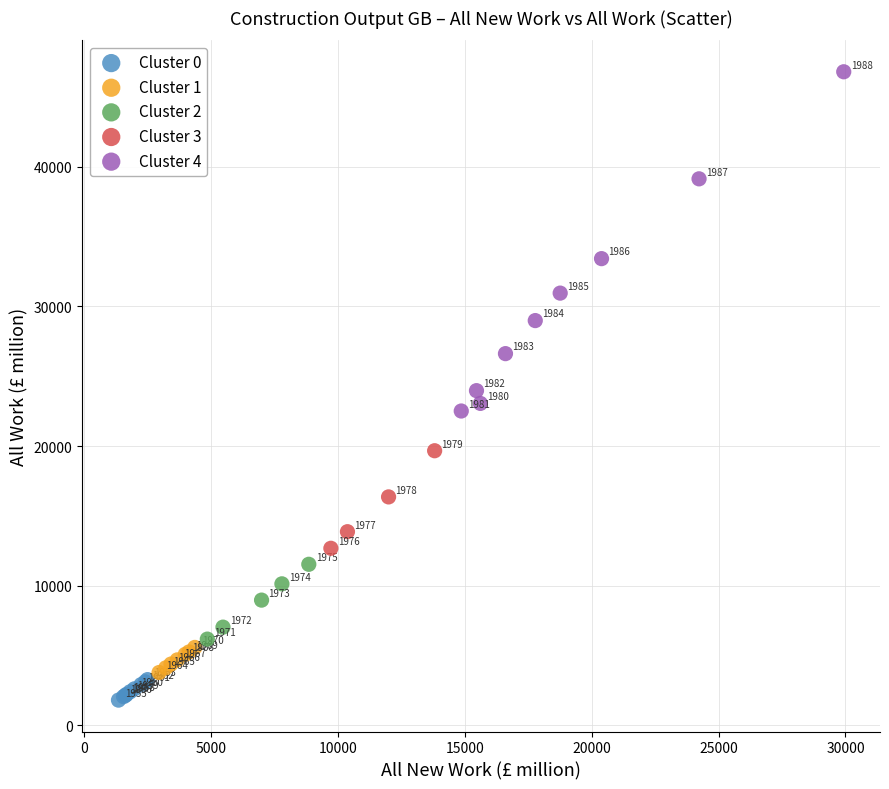

Which series has the largest Y range (max minus min)?

Cluster 4